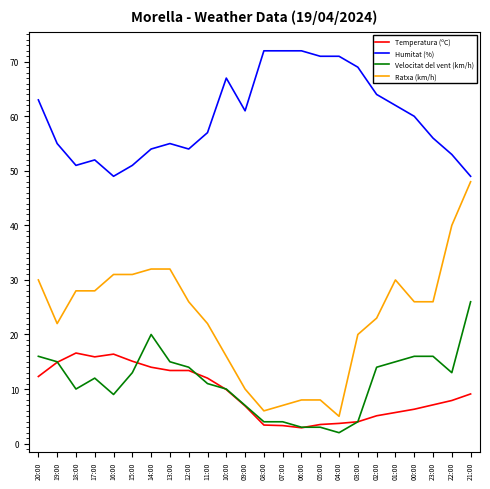

List the series in order of their peak value, lowest first.

Temperatura (ºC), Velocitat del vent (km/h), Ratxa (km/h), Humitat (%)